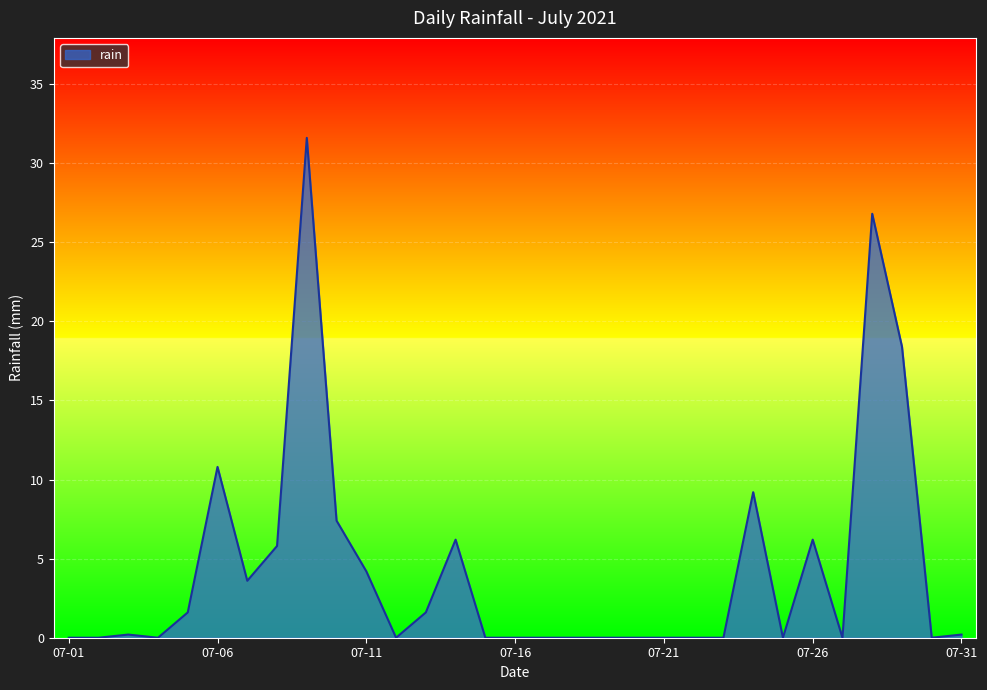

What is the difference between the maximum and minimum values?

31.6